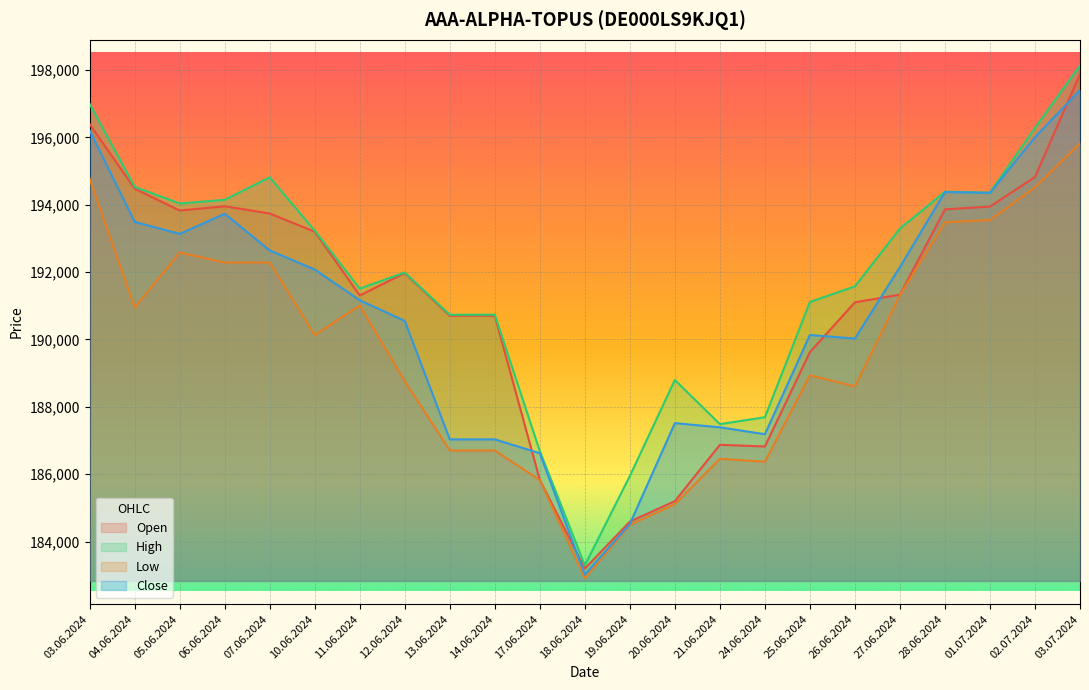

Rank the series at 05.06.2024 from highest to lowest value.

High, Open, Close, Low